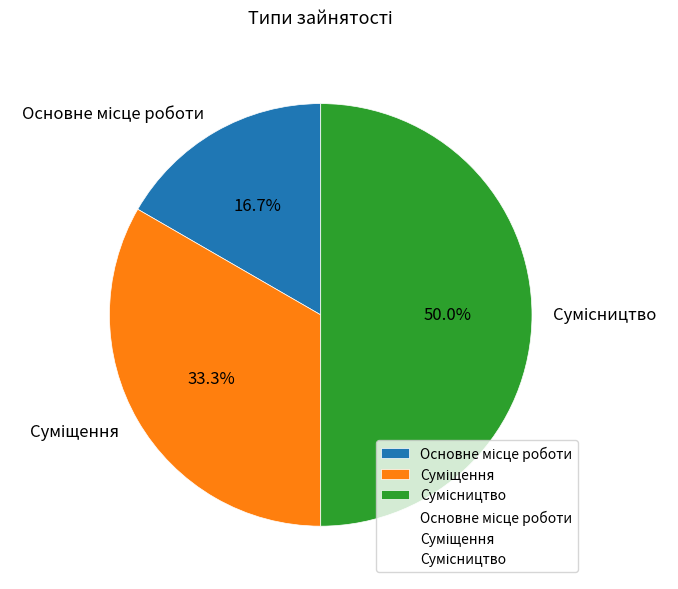

Combined, what portion of the pie is Сумісництво and Основне місце роботи?

66.7%